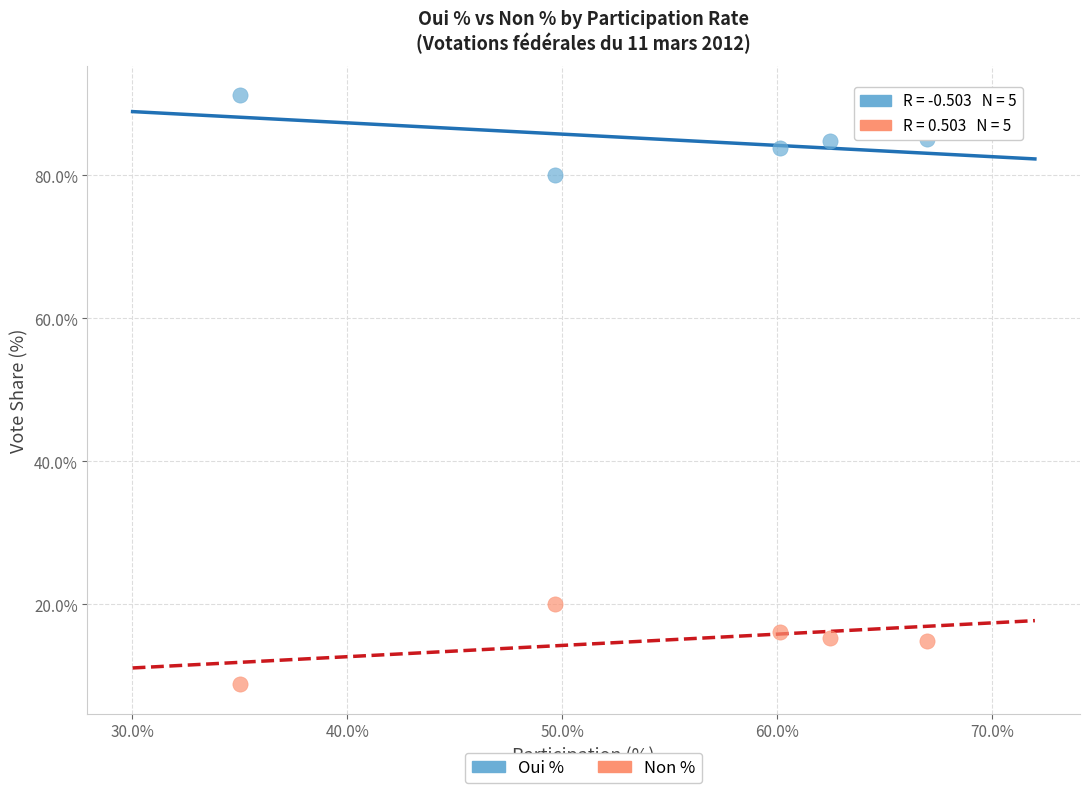

What are all the series names shown in the legend?

Oui %, Non %